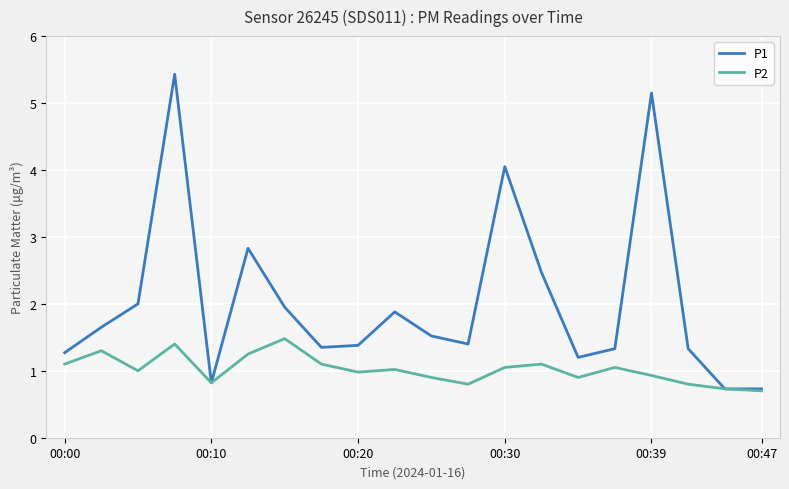

Which series has the largest total across all categories?

P1